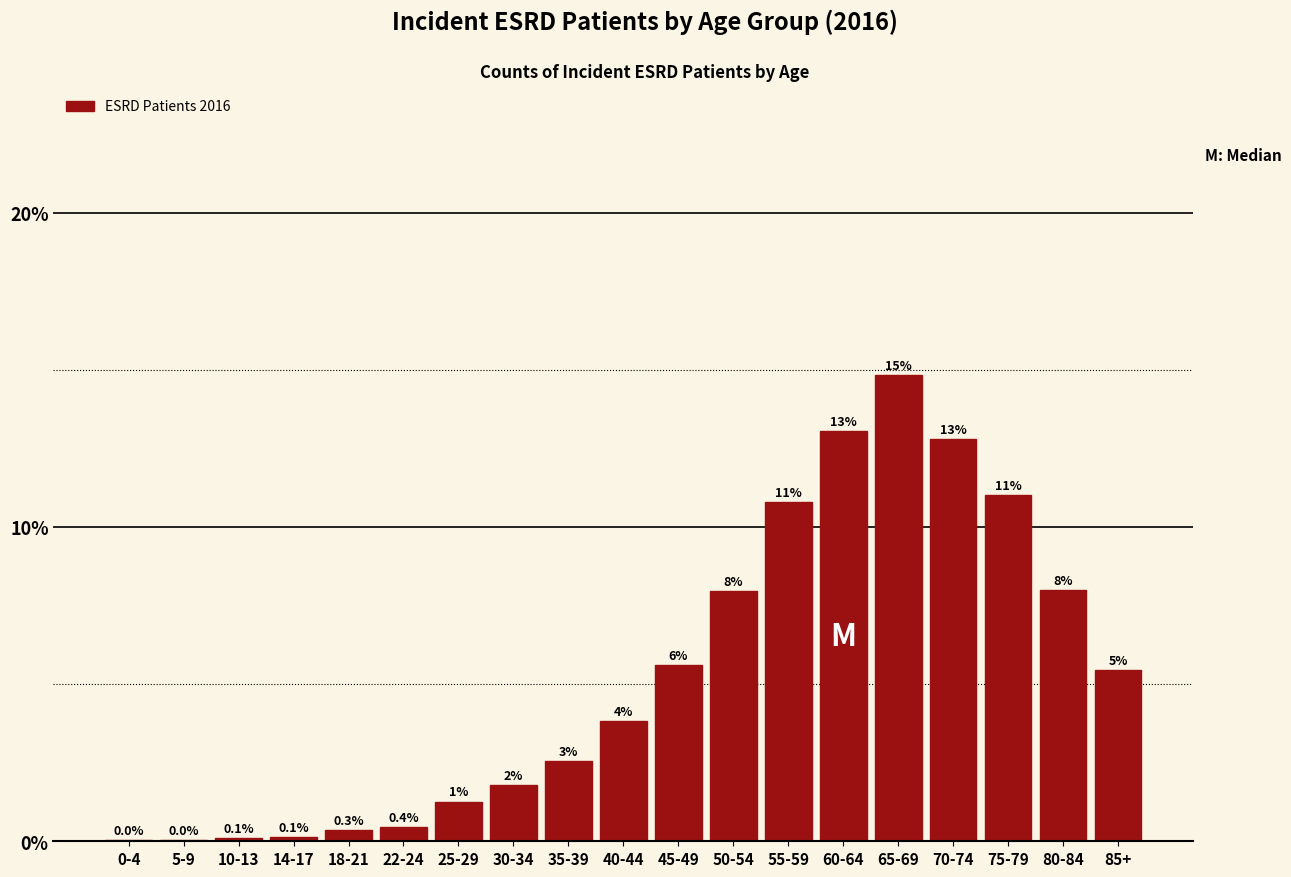

The chart shows a value of 8.0 at 50-54. True or false?

True